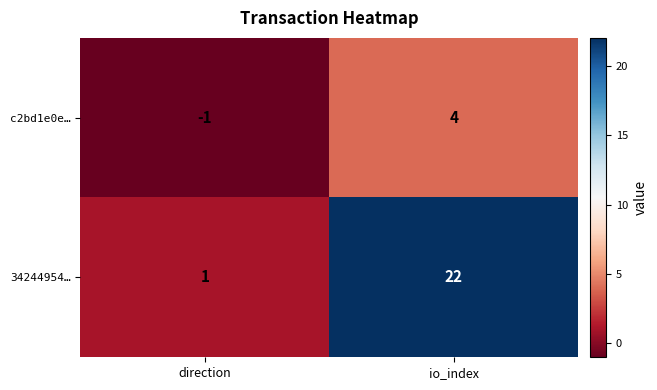

Reading left to right, list all the values displayed in this chart.

c2bd1e0e…: -1	4
34244954…: 1	22